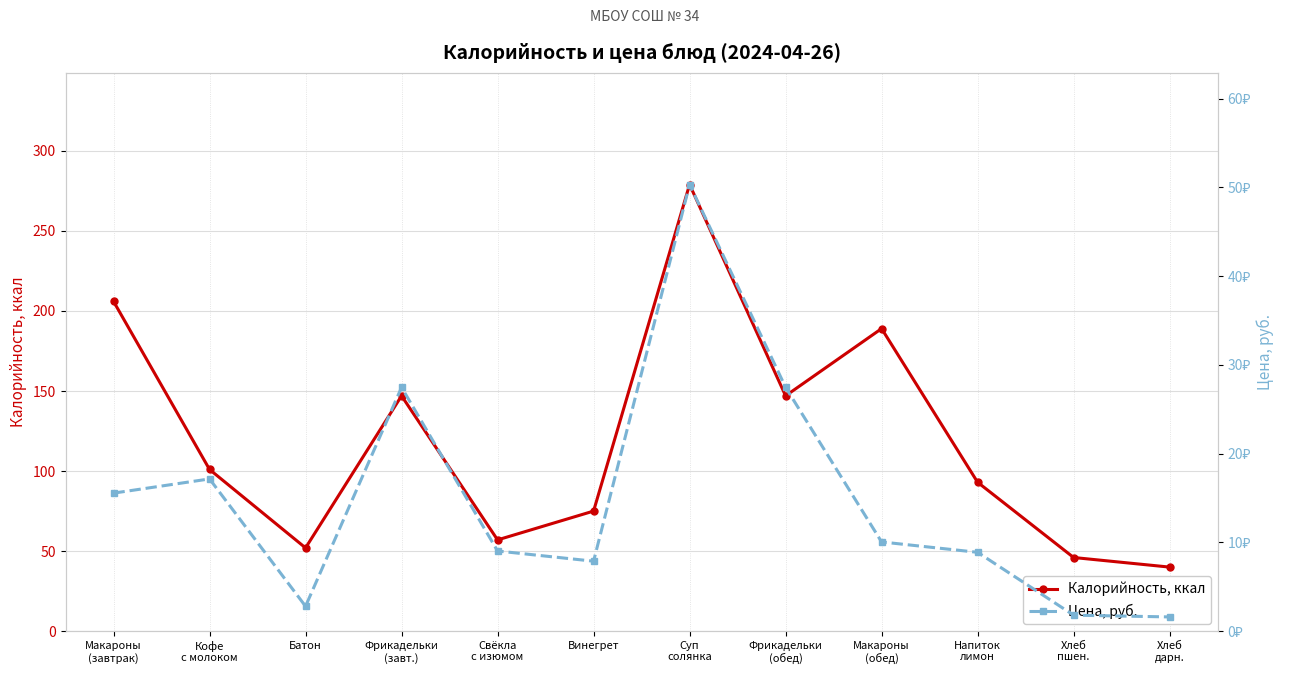

Rank the series by their maximum value, from highest to lowest.

Калорийность, ккал, Цена, руб.